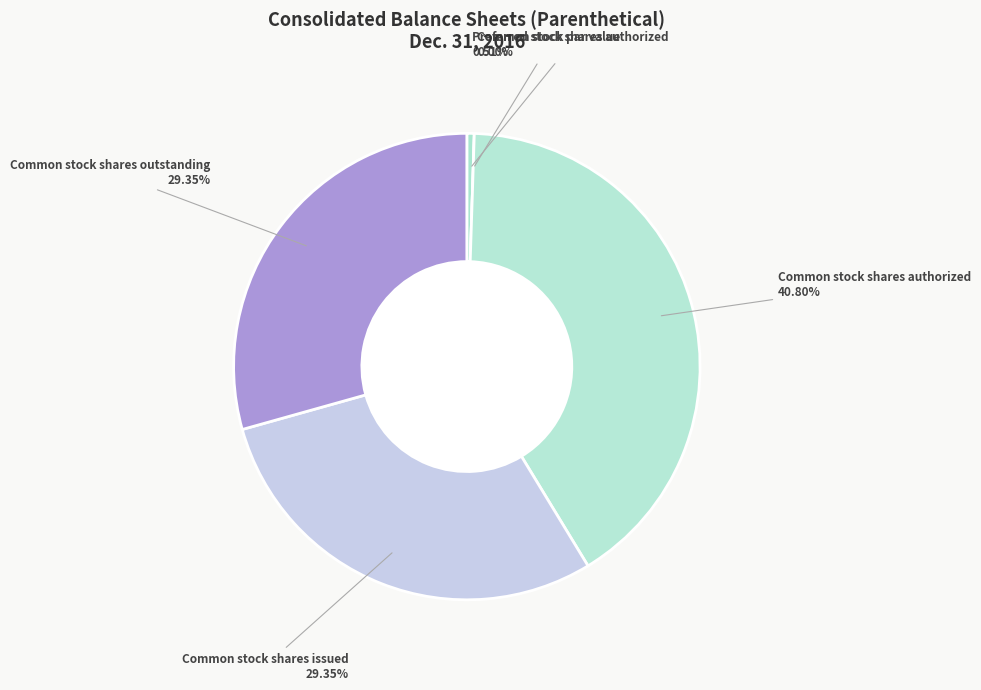

Does Preferred stock shares outstanding represent more than half of the total?

No